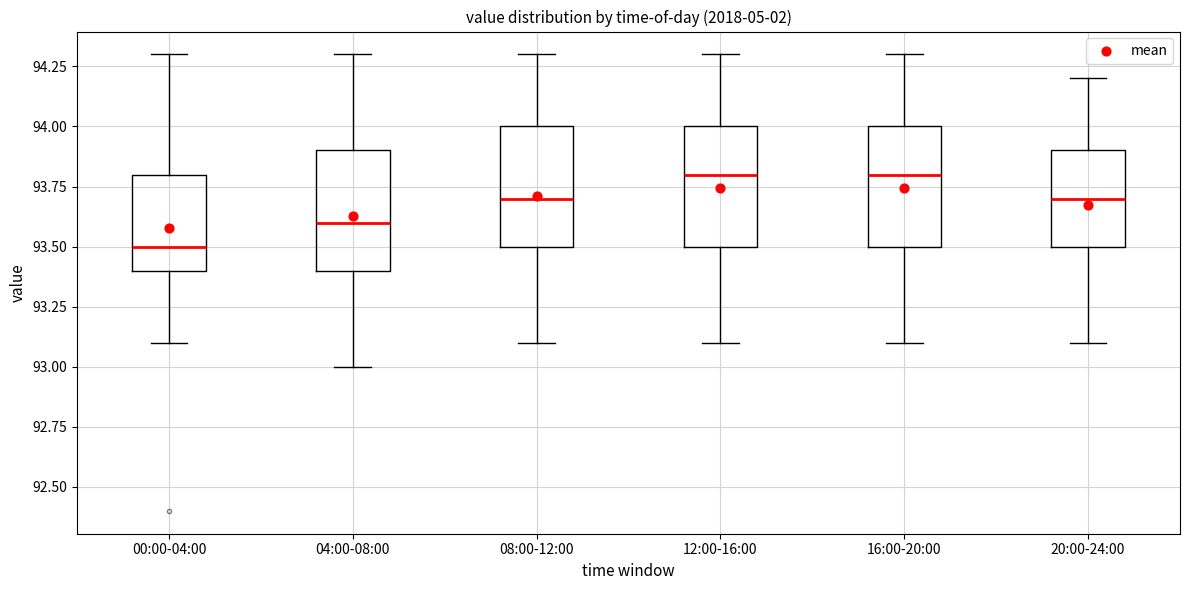

Where is the lower edge of the box for 00:00-04:00 on the y-axis? The values are not printed on the chart, so give them approximately, as read against the axis.

93.4